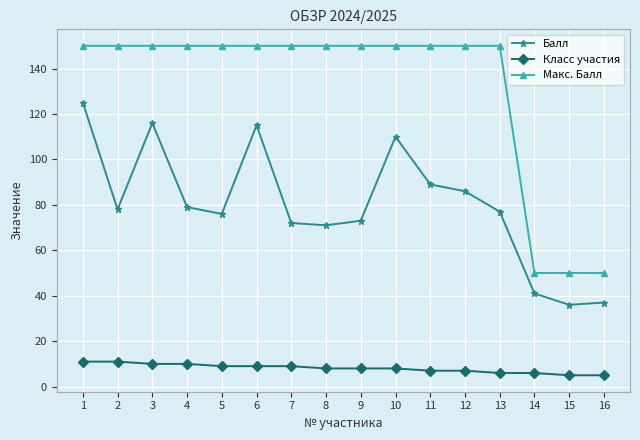

The value of Класс участия at 8 is 8. True or false?

True